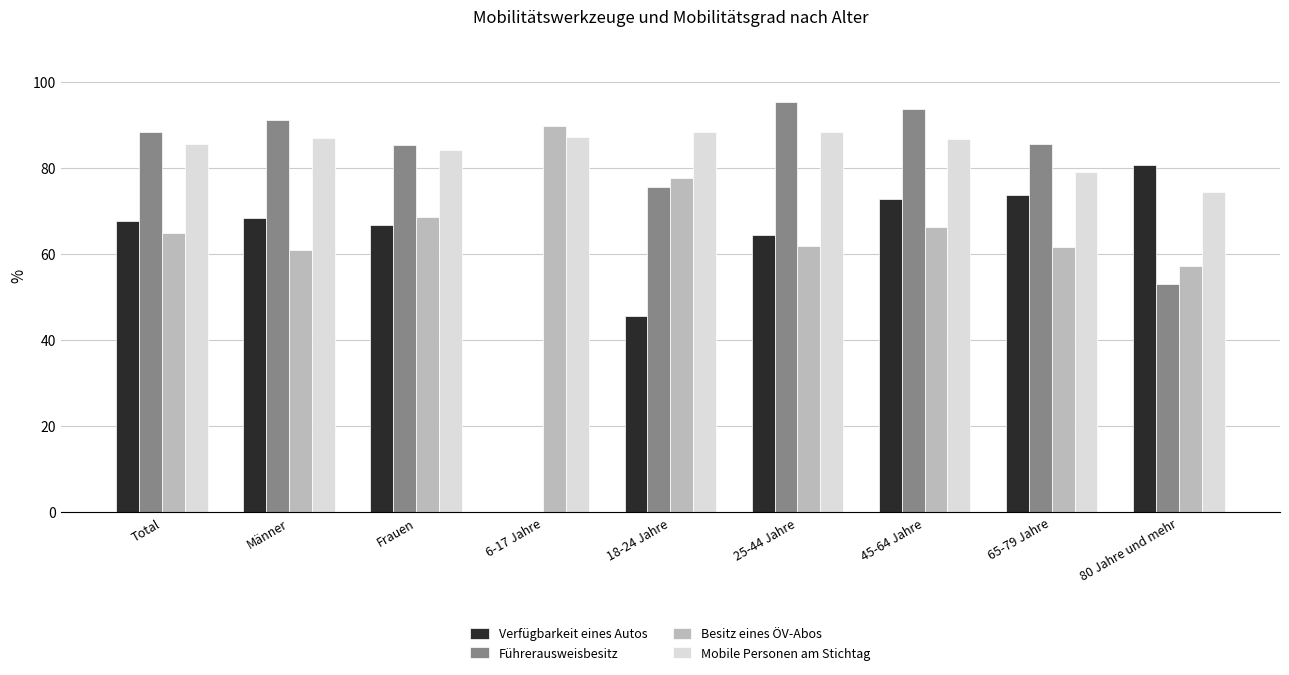

The value of Besitz eines ÖV-Abos at 65-79 Jahre is 15.7. True or false?

False